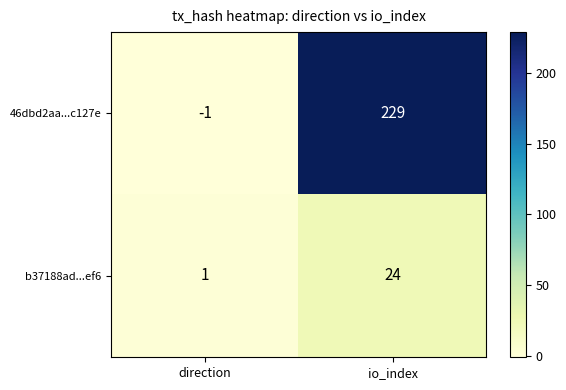

The value of 46dbd2aa...c127e at direction is -1. True or false?

True